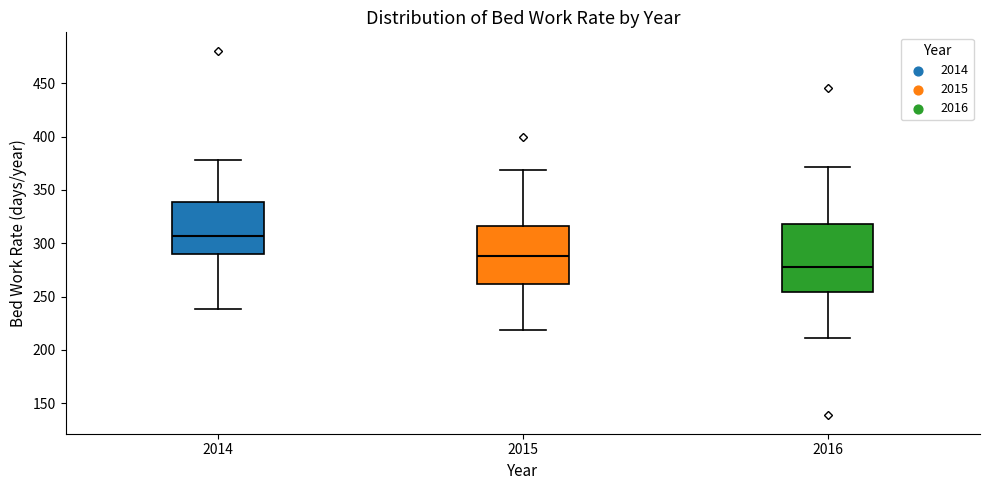

Reading left to right, transcribe this box plot: for each box, give where its median line is, the range the box spans, and where its two whiskers end, as read against the y-axis. The values are not printed on the chart, so give them approximately, as read against the axis.

2014: median 305, box 290 to 340, whiskers 240 to 380
2015: median 290, box 260 to 315, whiskers 220 to 370
2016: median 280, box 255 to 320, whiskers 210 to 370